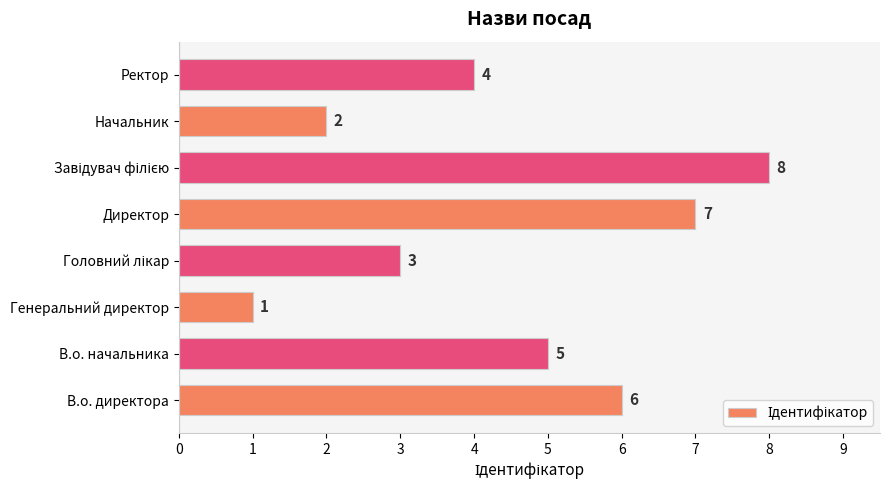

Is it true that the value at В.о. начальника is 5?

True